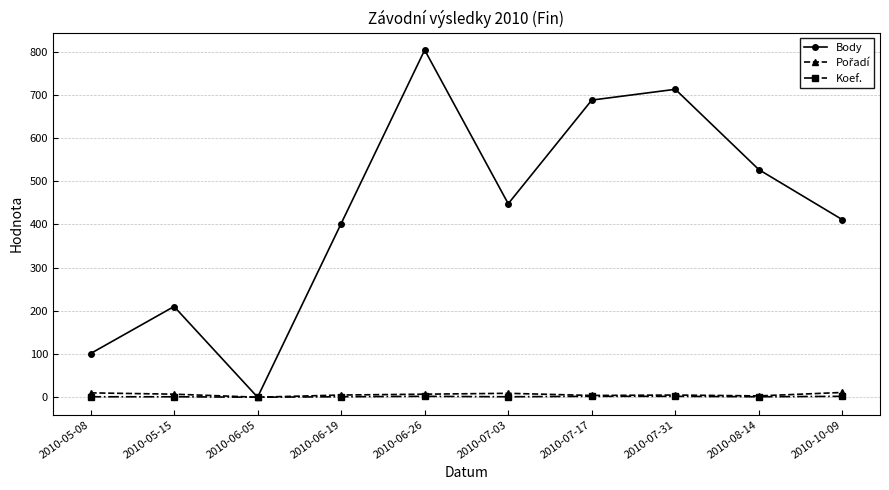

At which category is the sum across all series the highest?

2010-06-26